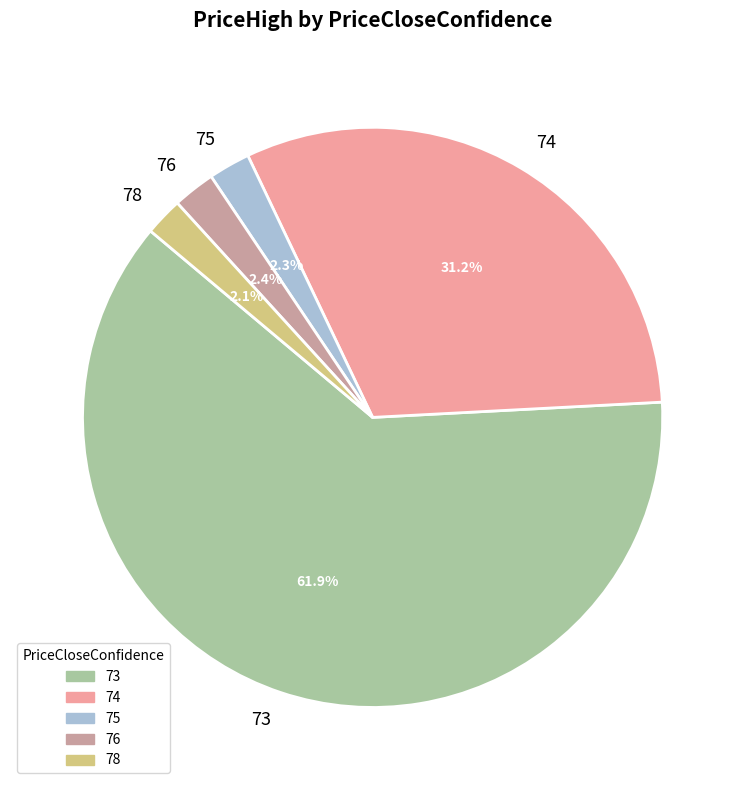

Do 73 and 76 together represent more than half of the pie?

Yes